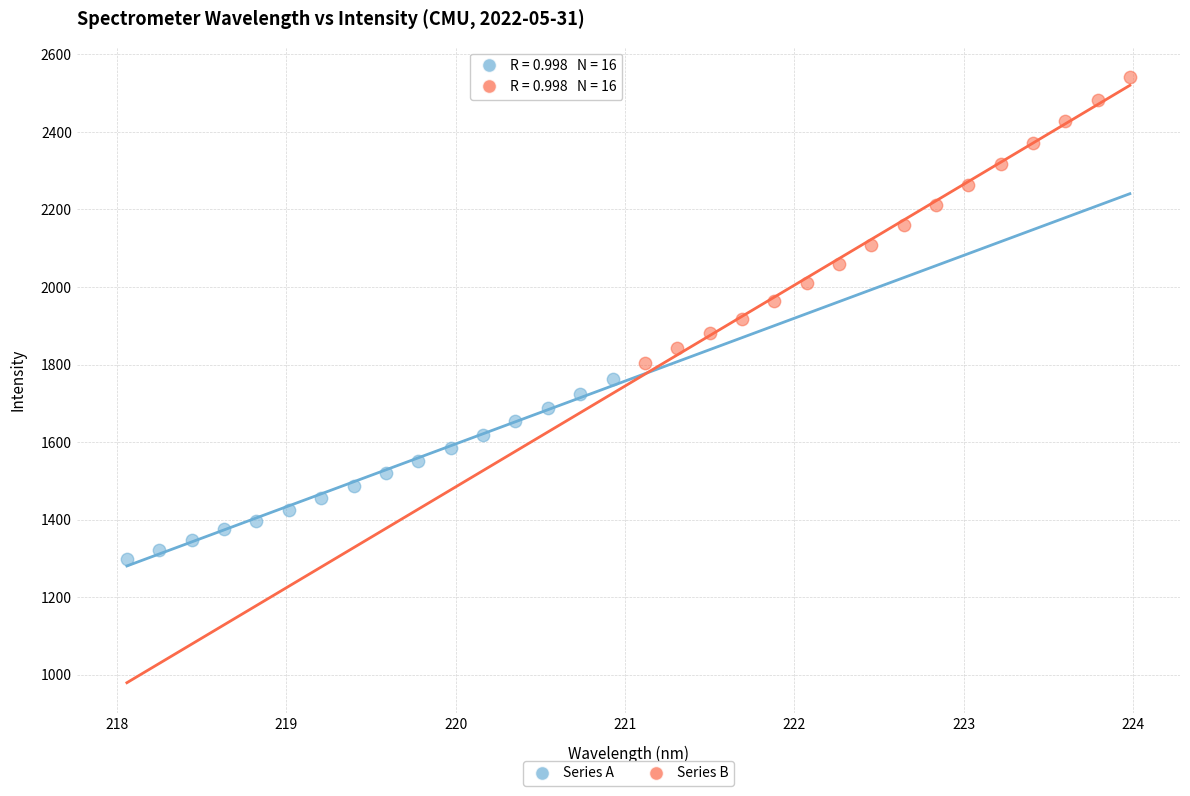

Which series has the widest spread of Y values?

Series B